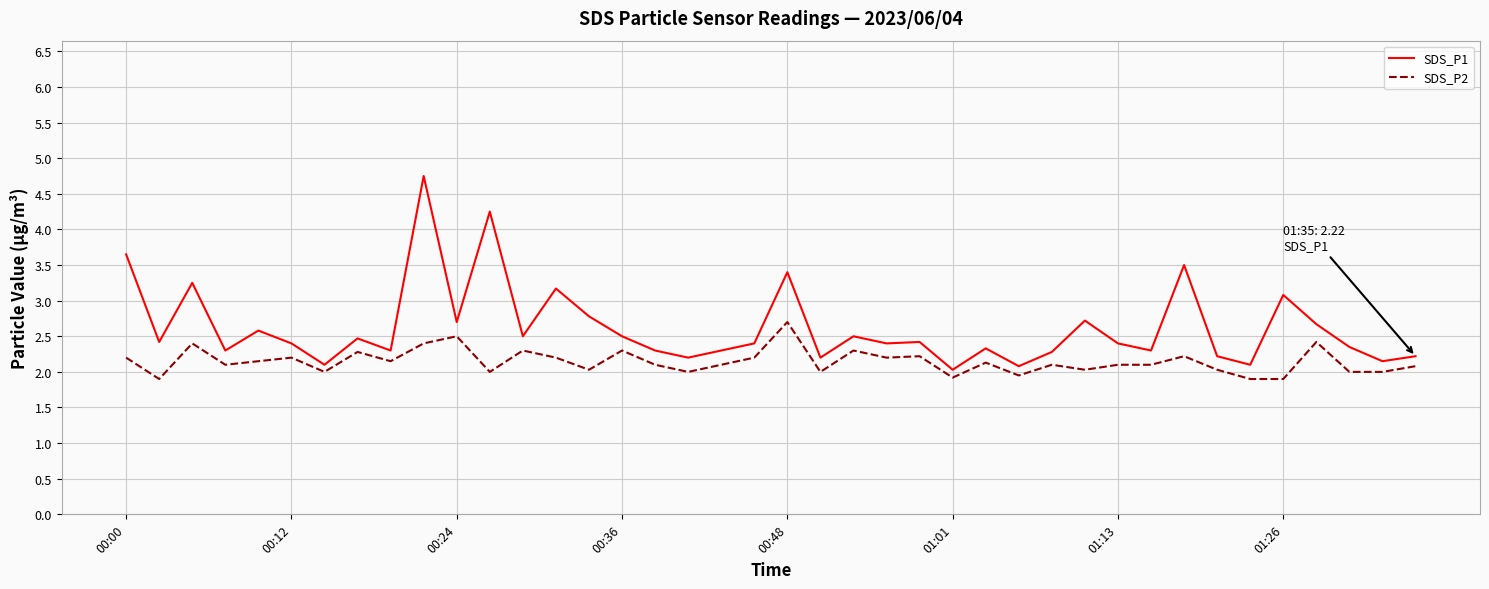

How many series are shown in this chart?

2